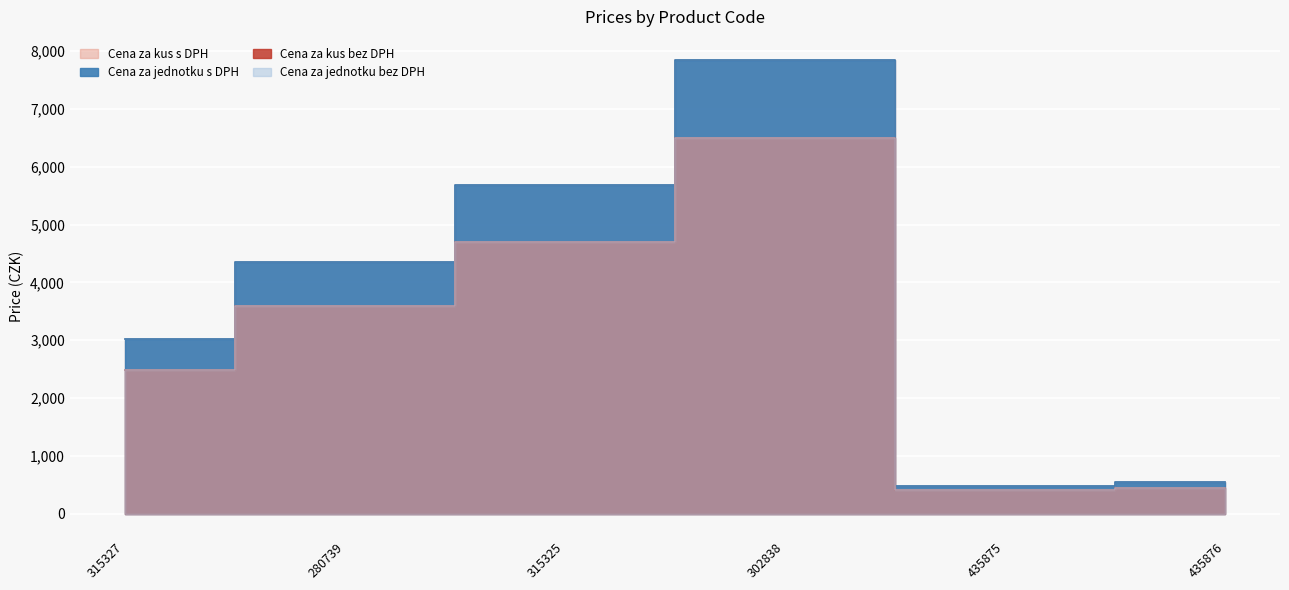

True or false: Cena za kus bez DPH and Cena za jednotku s DPH cross at least once.

False